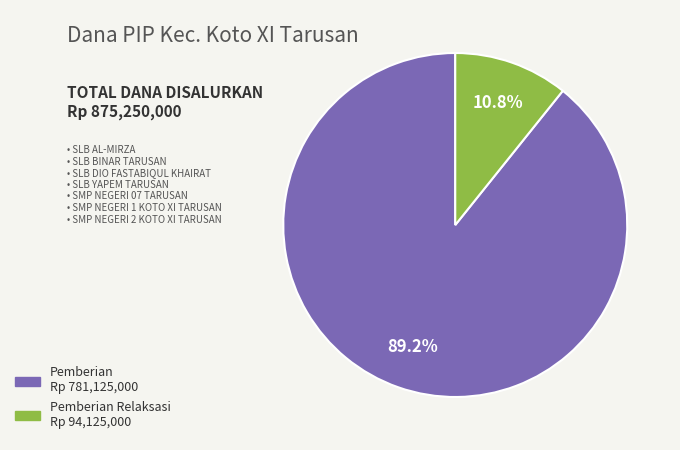

Is there a majority slice in this chart?

Yes